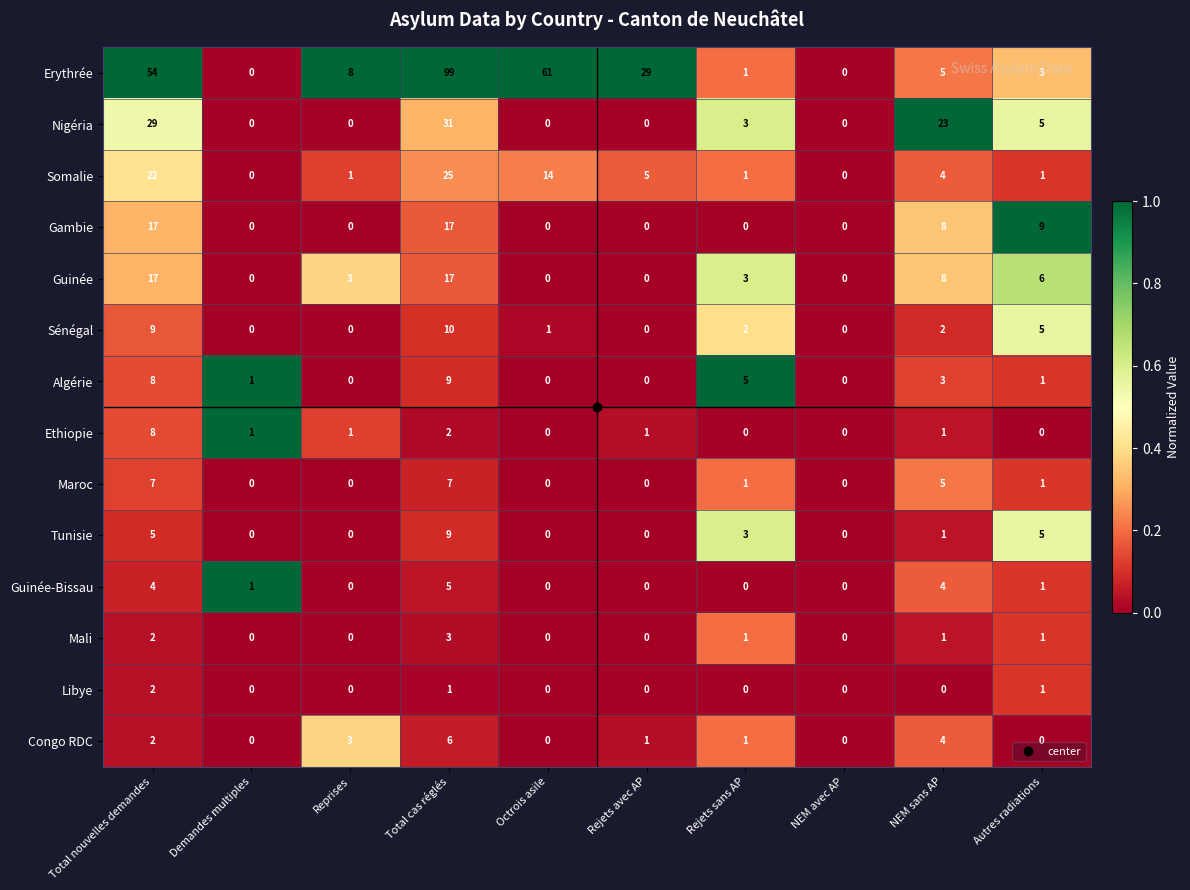

The Gambie series shows 8 at NEM sans AP. True or false?

True